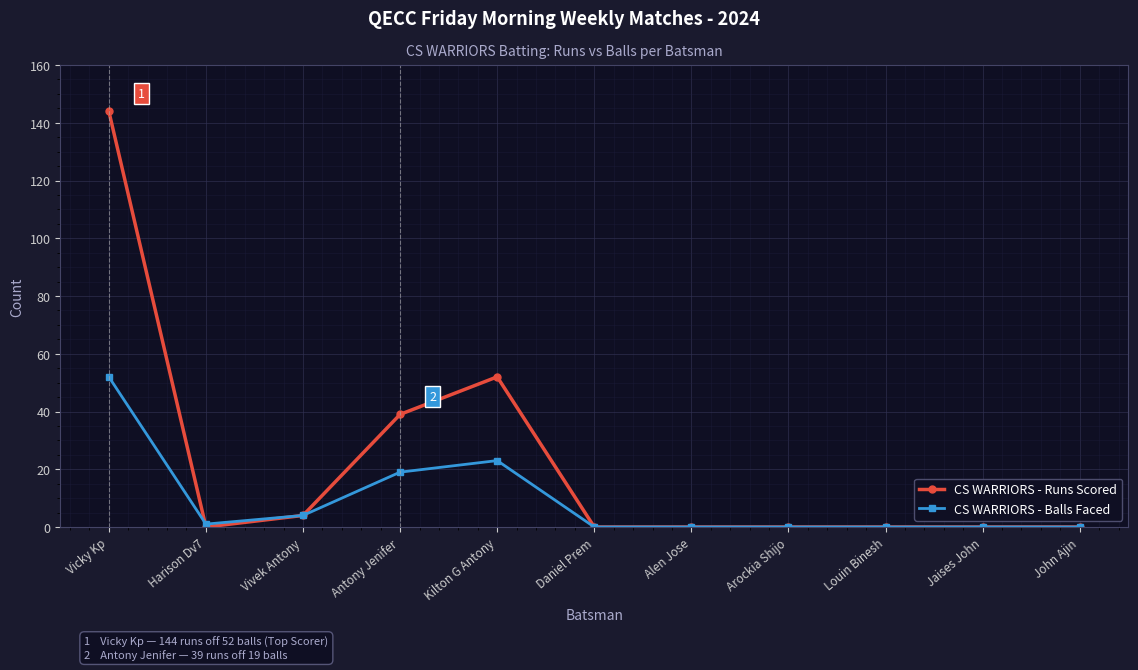

What is the maximum value for CS WARRIORS - Balls Faced?

52